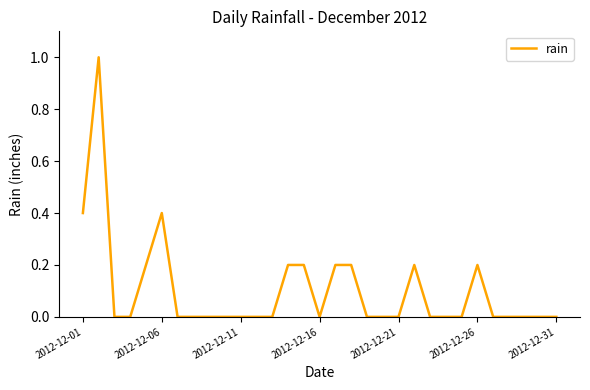

What is the greatest value displayed?

1.0